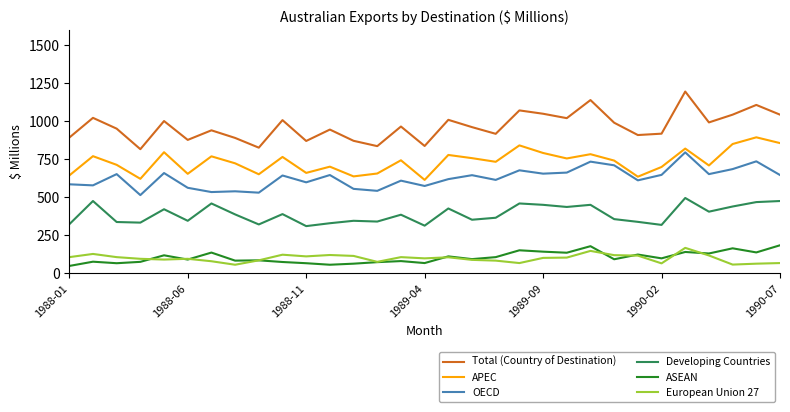

Which series has the largest total across all categories?

Total (Country of Destination)